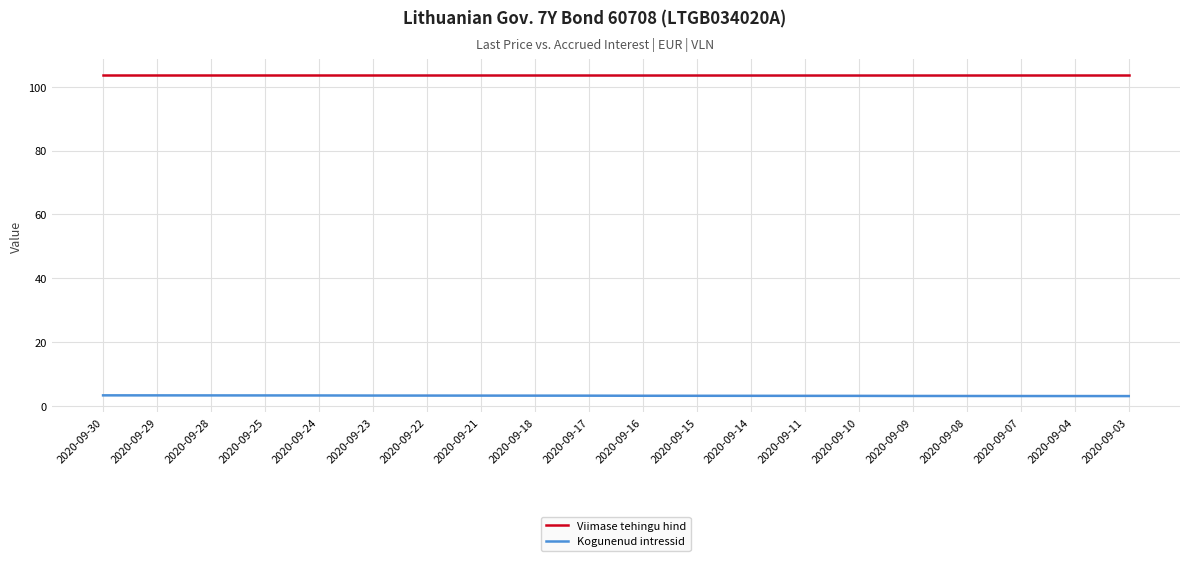

True or false: Viimase tehingu hind and Kogunenud intressid intersect in this chart.

False